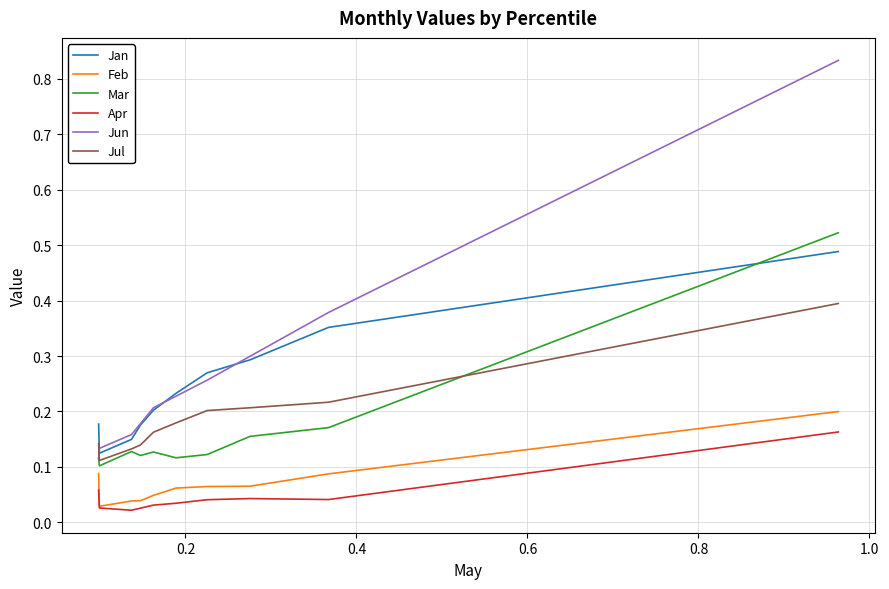

True or false: Jan and Feb cross at least once.

False